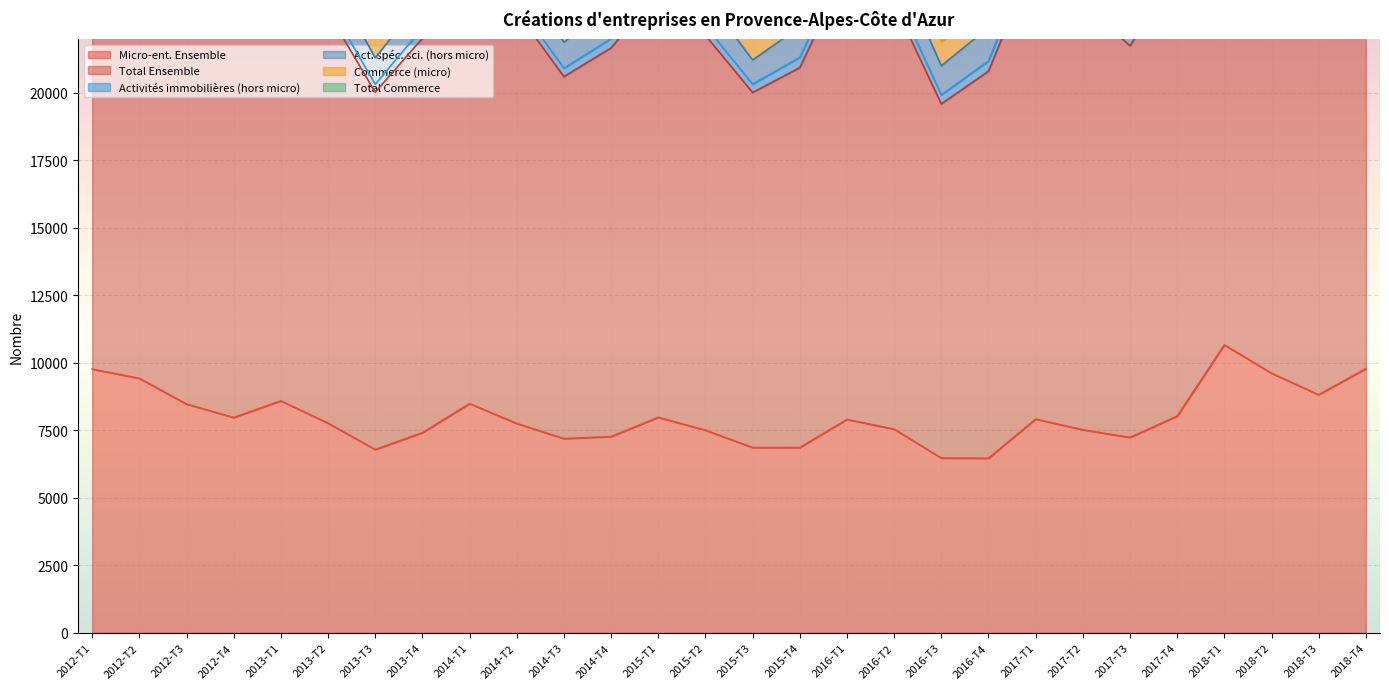

True or false: Micro-ent. Ensemble and Act. spéc. sci. (hors micro) intersect in this chart.

False